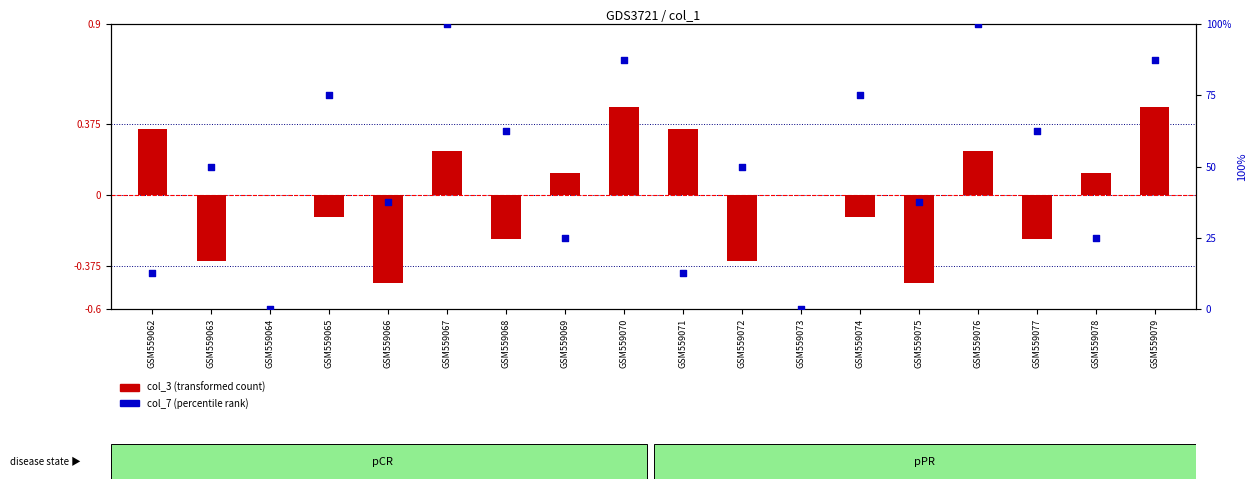

Which series has the largest total across all categories?

col_7 (percentile rank)